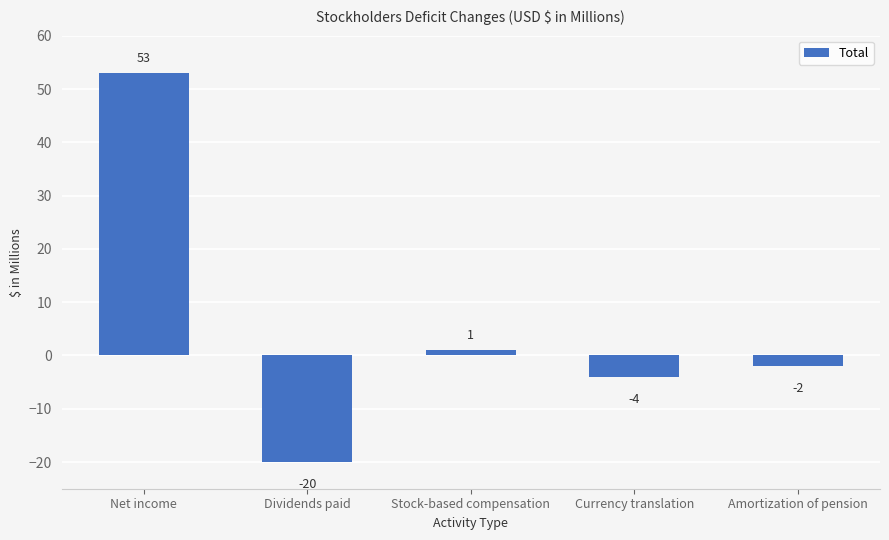

How many data points are less than -2?

2